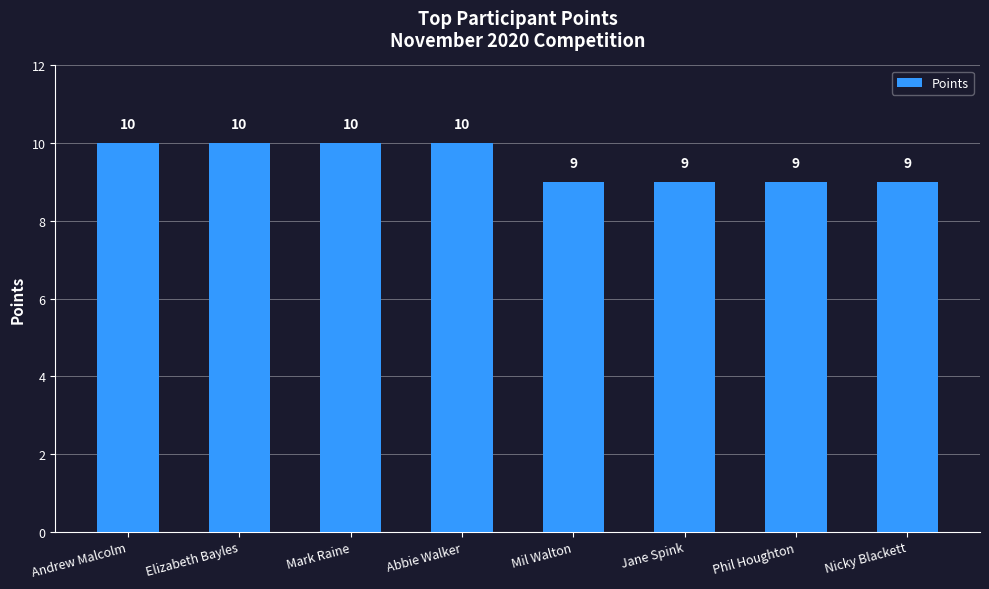

What is the label of the 7th bar from the left?

Phil Houghton